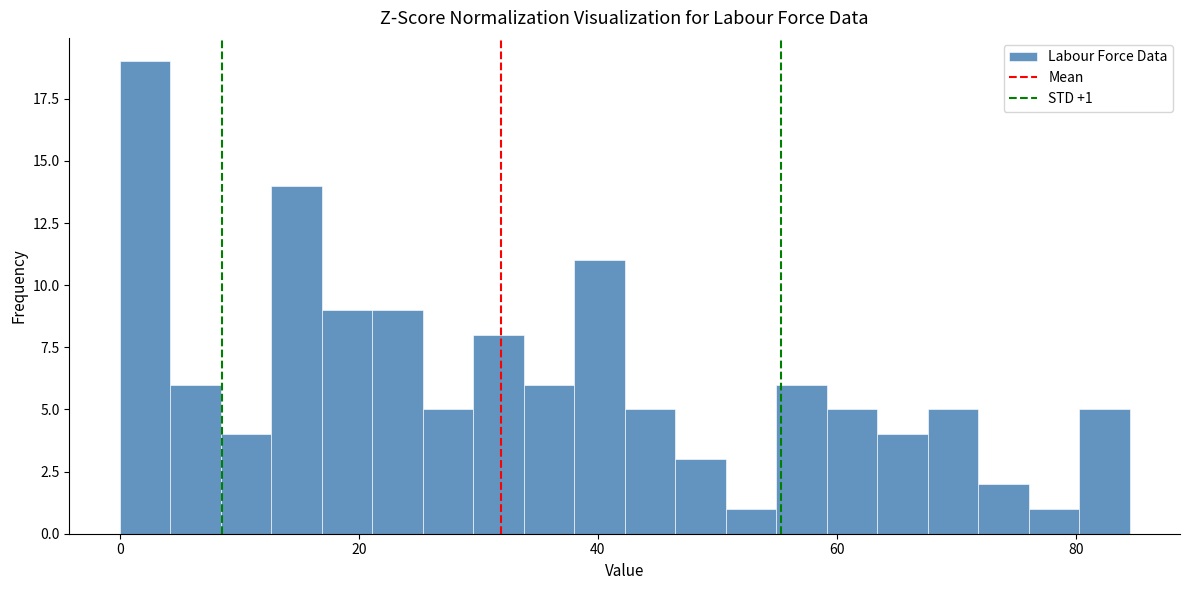

Read against the x-axis, roughly where is the centre of the tallest bar?

2